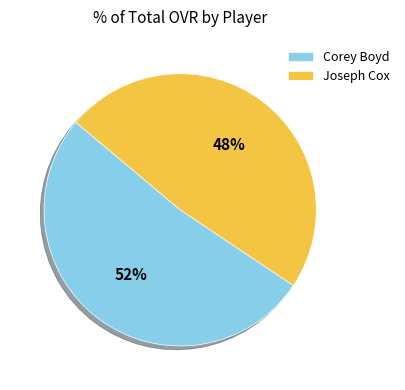

Approximately how many times larger is the value at Joseph Cox compared to Corey Boyd?

0.9